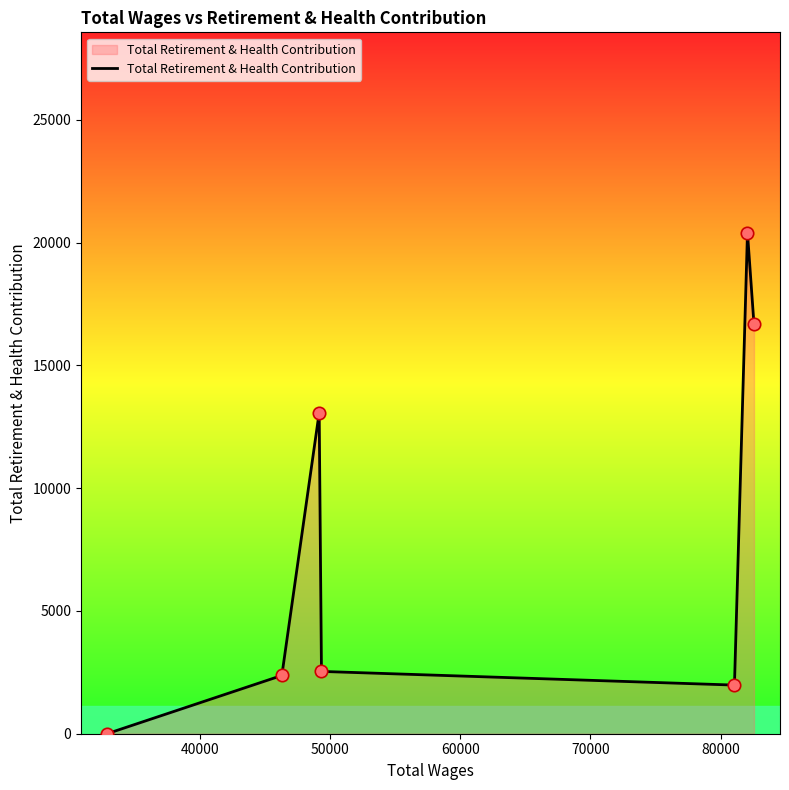

What is the maximum value shown in the chart?

20407